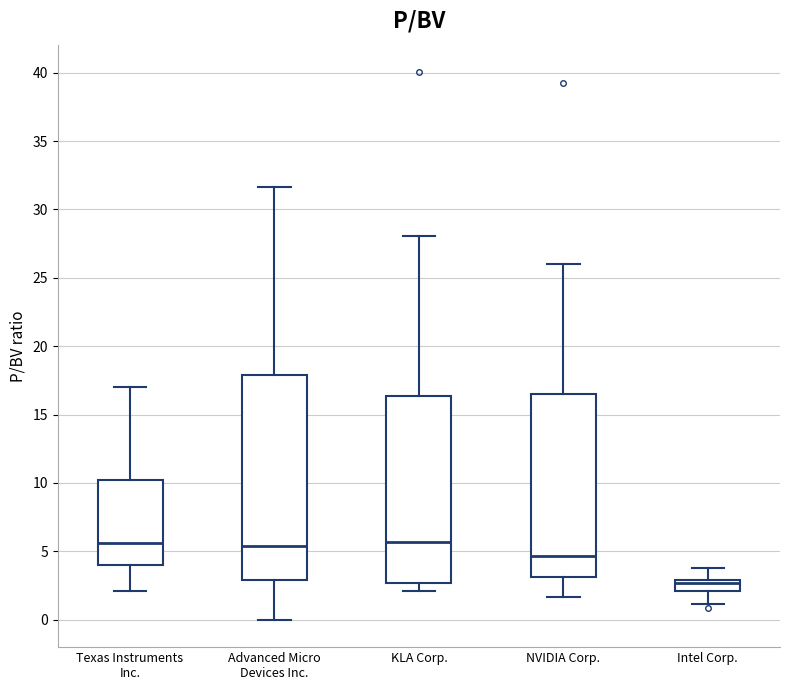

Comparing the boxes themselves (not the whiskers), which one is the tallest?

Advanced Micro Devices Inc.